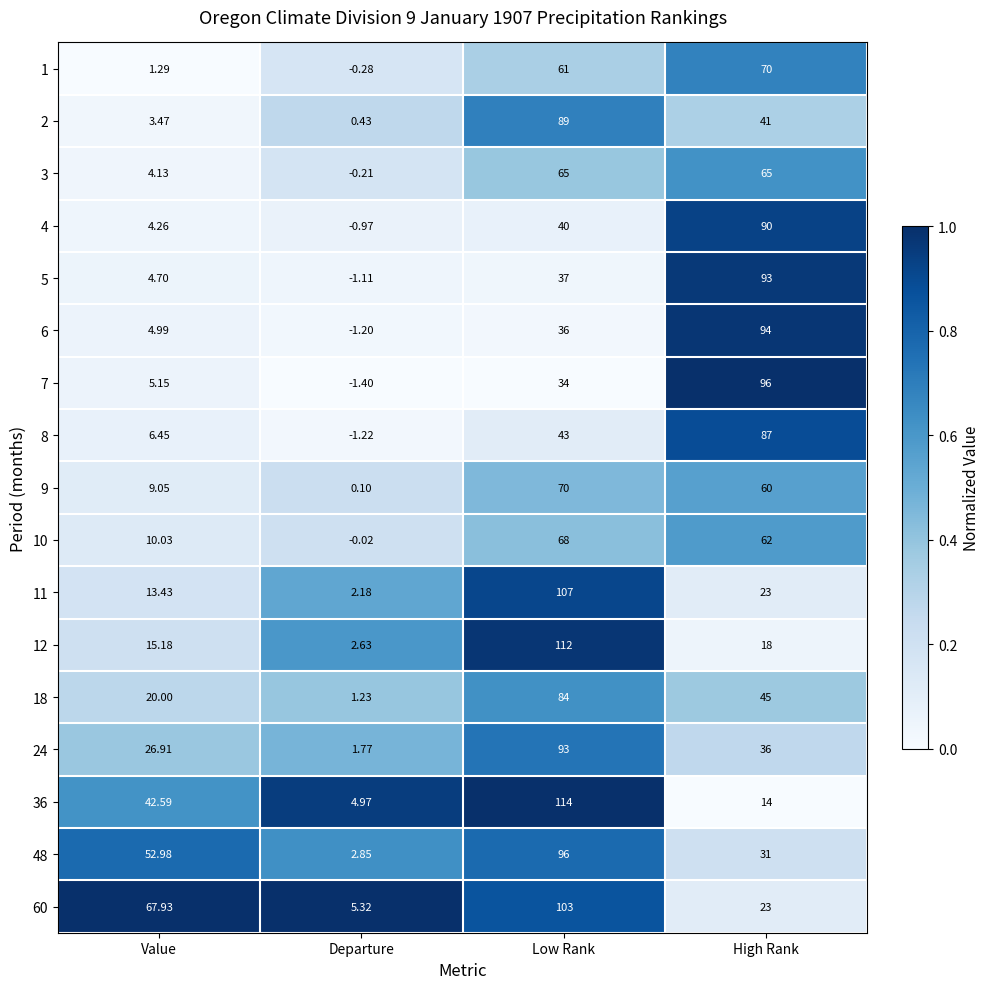

At which category is the sum across all series the highest?

Low Rank